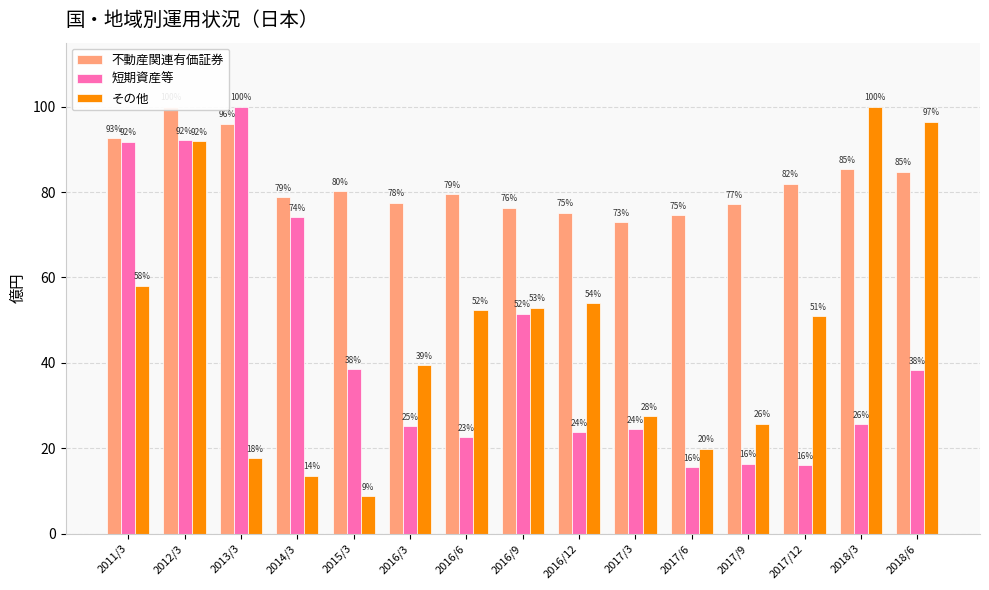

How many data points in その他 are less than 50?

7